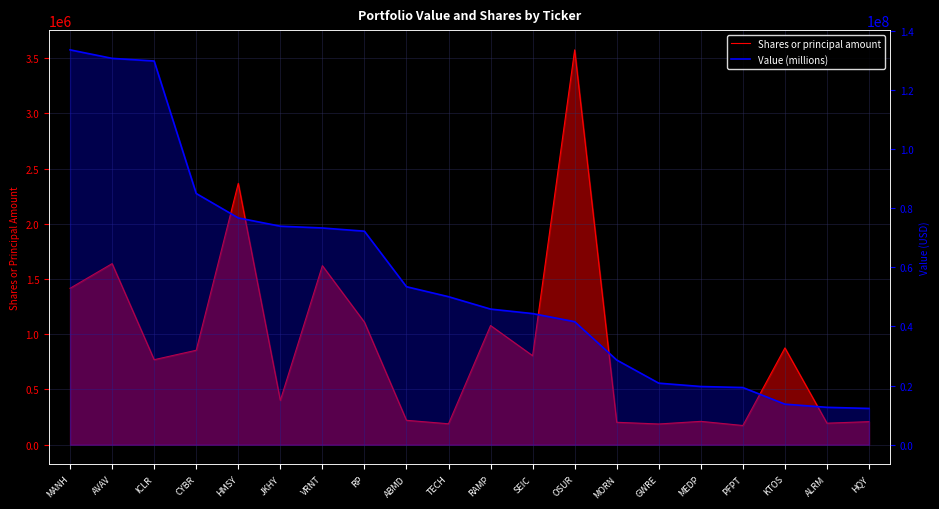

What is the difference between the Value (millions) values at VRNT and SEIC?

28935000